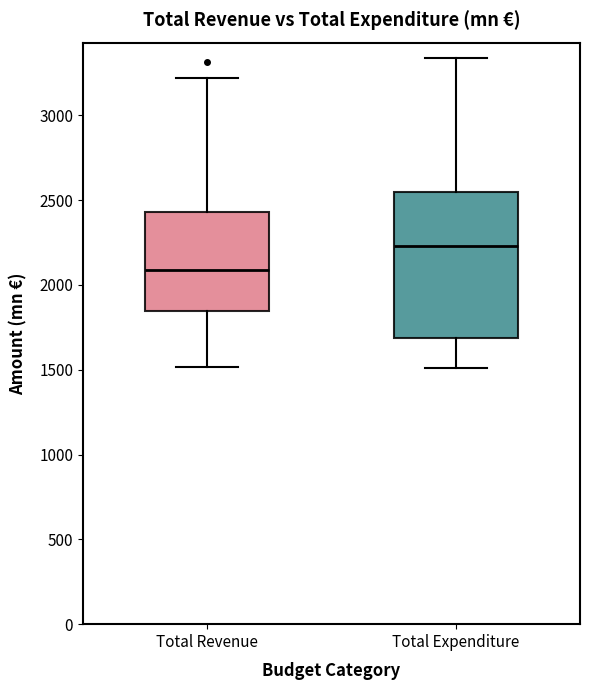

Reading left to right, read every box against the y-axis: the position of its median line, the range the box covers, and the ends of its whiskers. The values are not printed on the chart, so give them approximately, as read against the axis.

Total Revenue: median 2100, box 1850 to 2450, whiskers 1500 to 3200
Total Expenditure: median 2250, box 1700 to 2550, whiskers 1500 to 3350